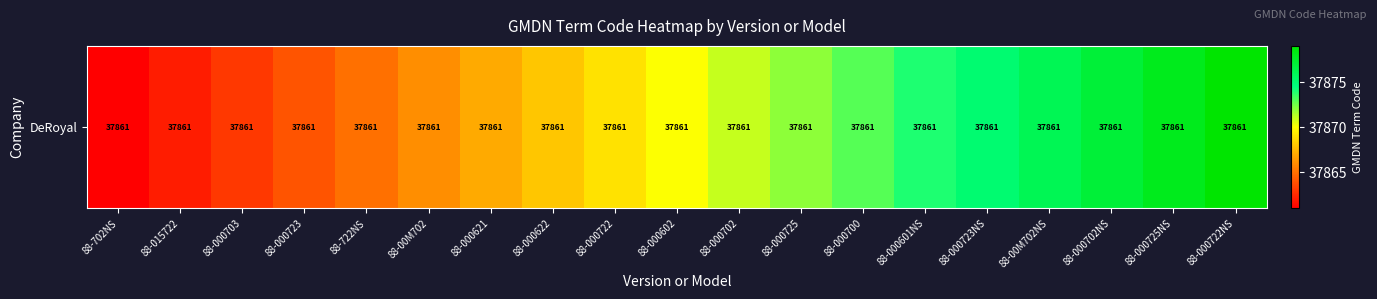

Between 88-000702NS and 88-000725NS, which is larger?

88-000725NS